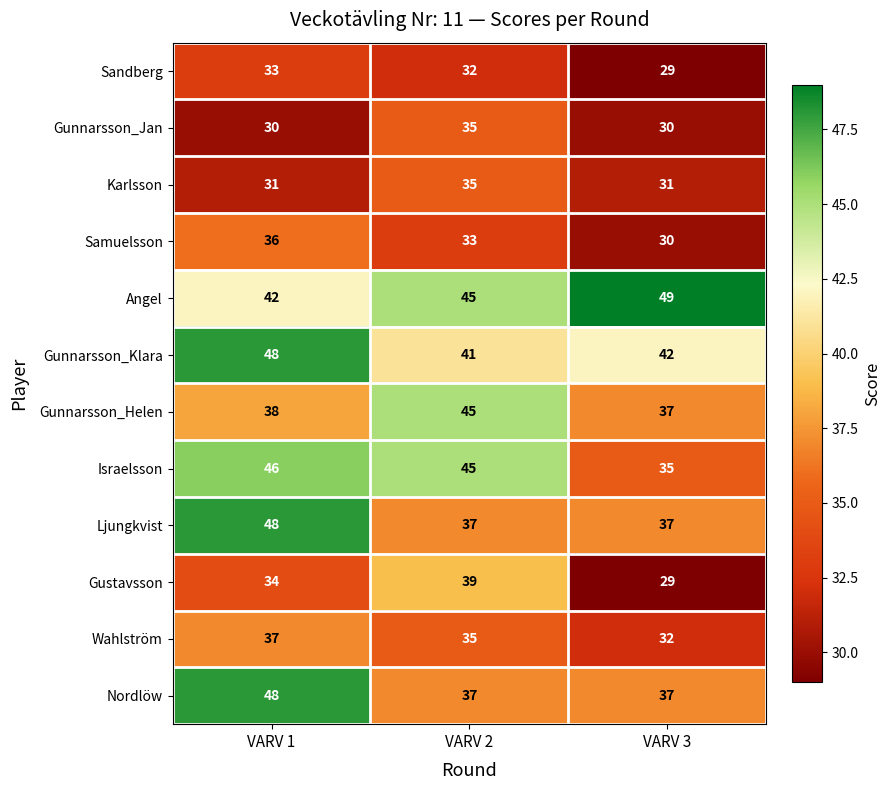

What is the approximate value of Angel at VARV 3?

49